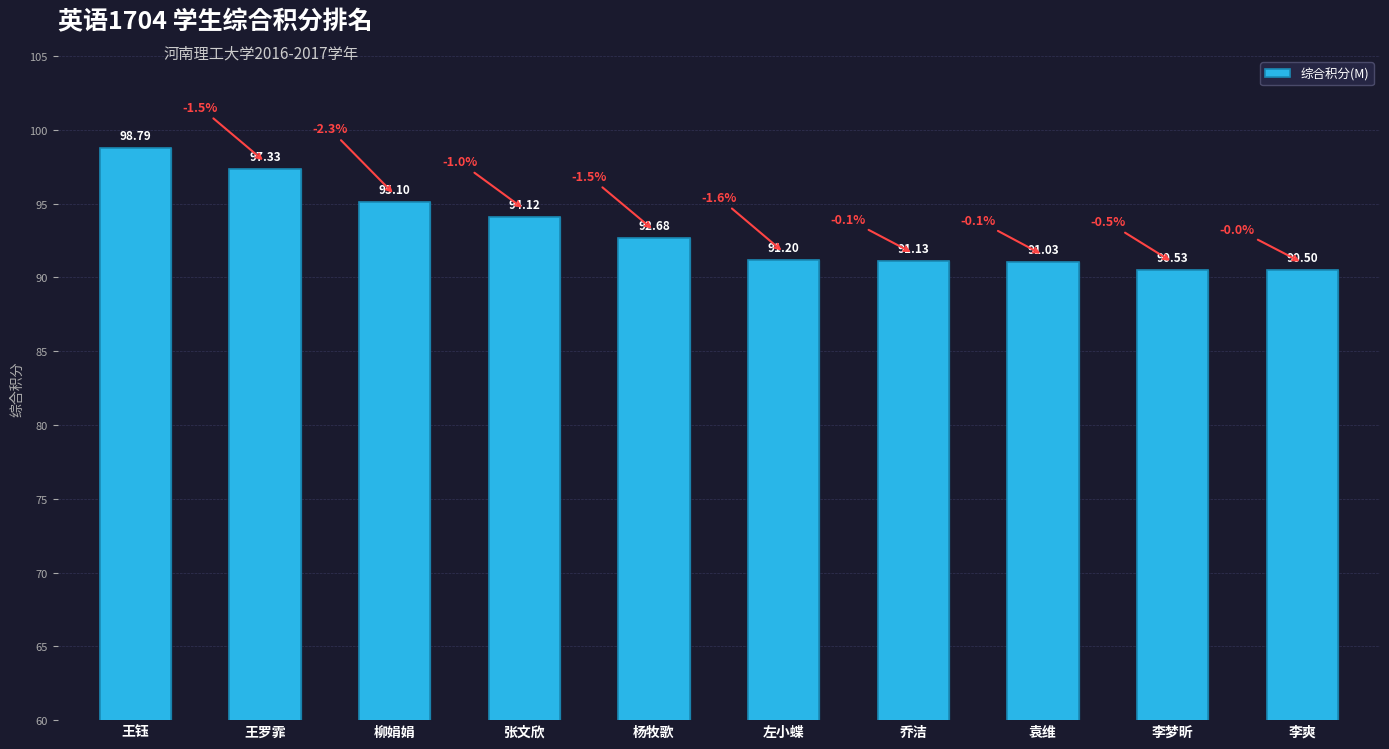

What is the label of the 2nd bar from the right?

李梦昕